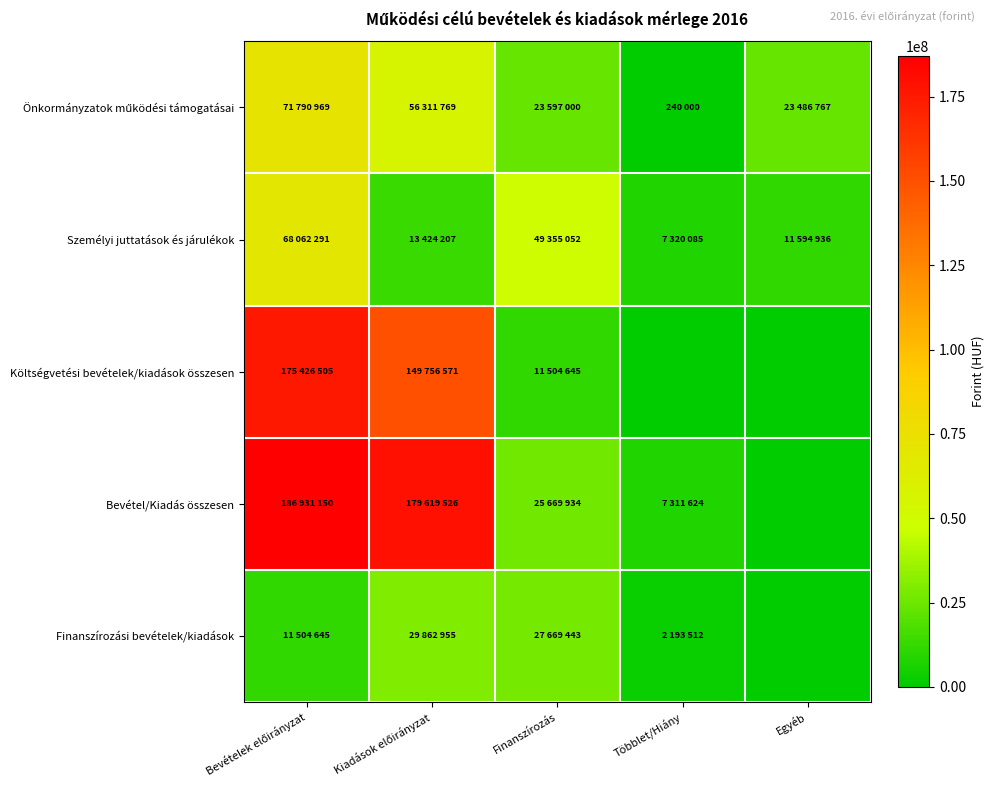

List the series in order of their peak value, highest first.

Bevétel/Kiadás összesen, Költségvetési bevételek/kiadások összesen, Önkormányzatok működési támogatásai, Személyi juttatások és járulékok, Finanszírozási bevételek/kiadások